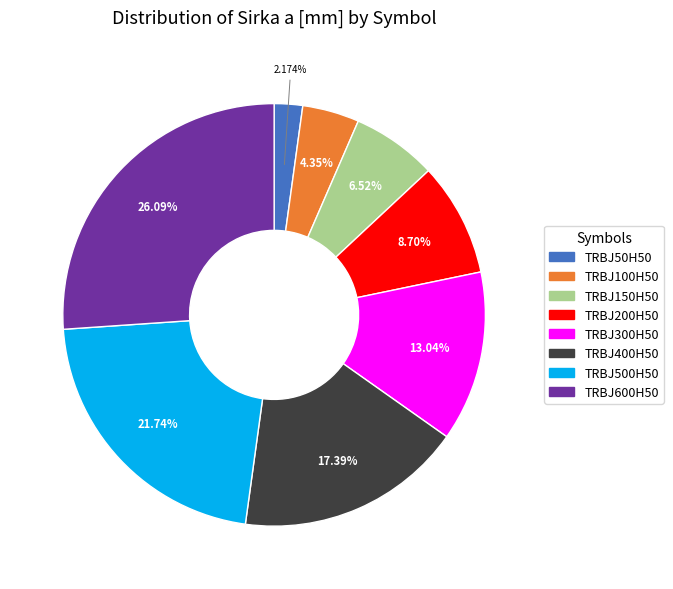

Which category has the smallest portion of the pie?

TRBJ50H50